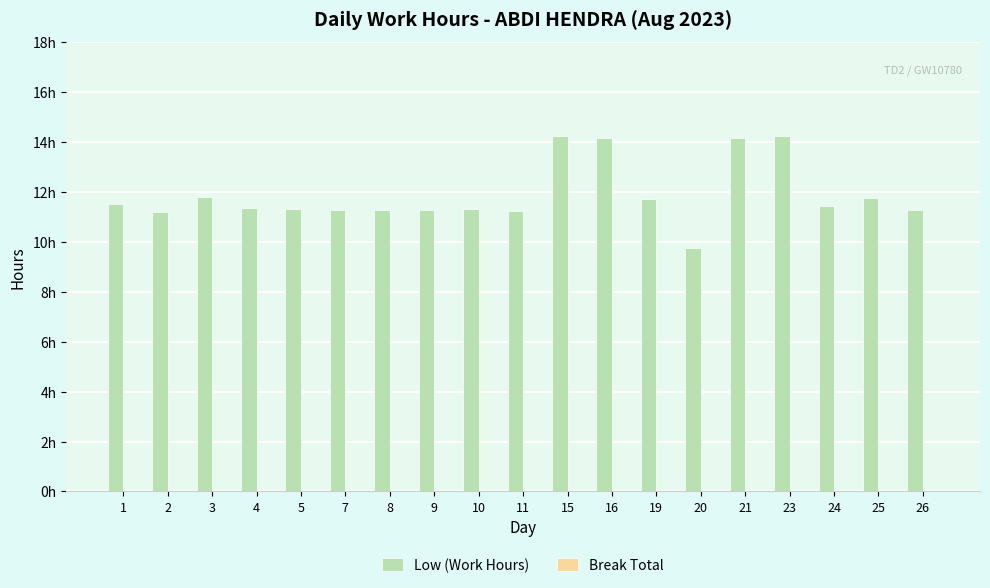

Are the bars horizontal?

No